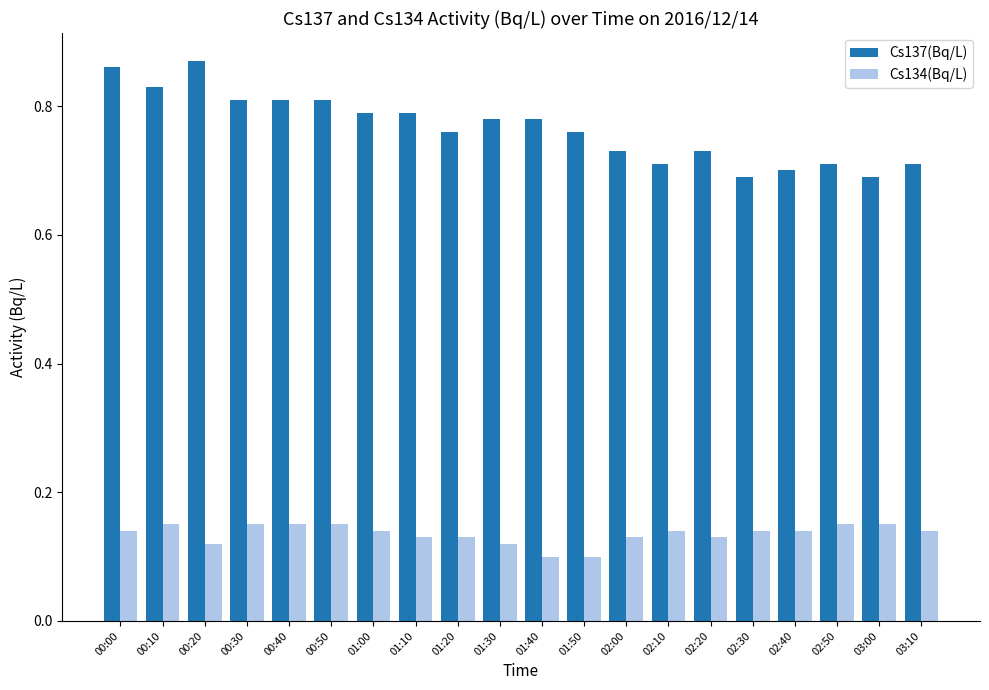

List the series in order of their overall mean, highest first.

Cs137(Bq/L), Cs134(Bq/L)